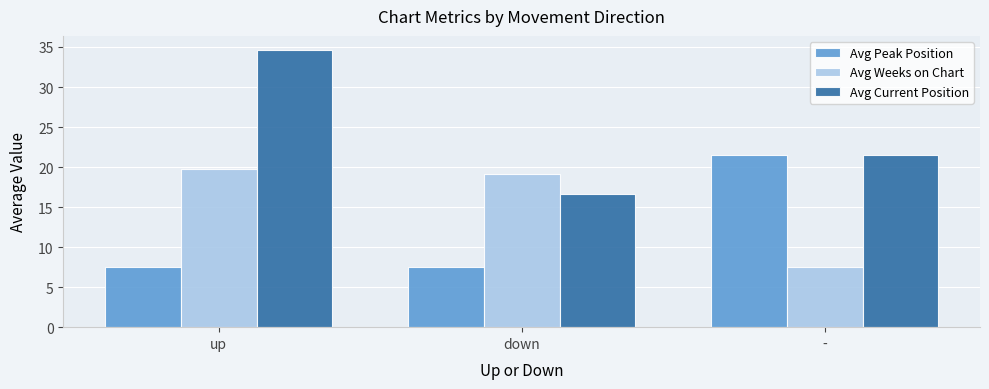

What position from the right is down?

2